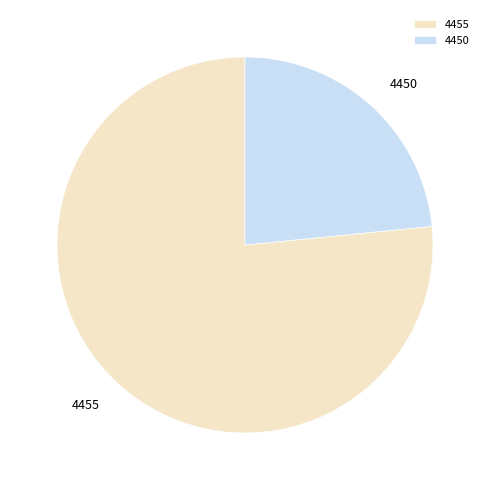

Which slice represents more than half of the pie?

4455